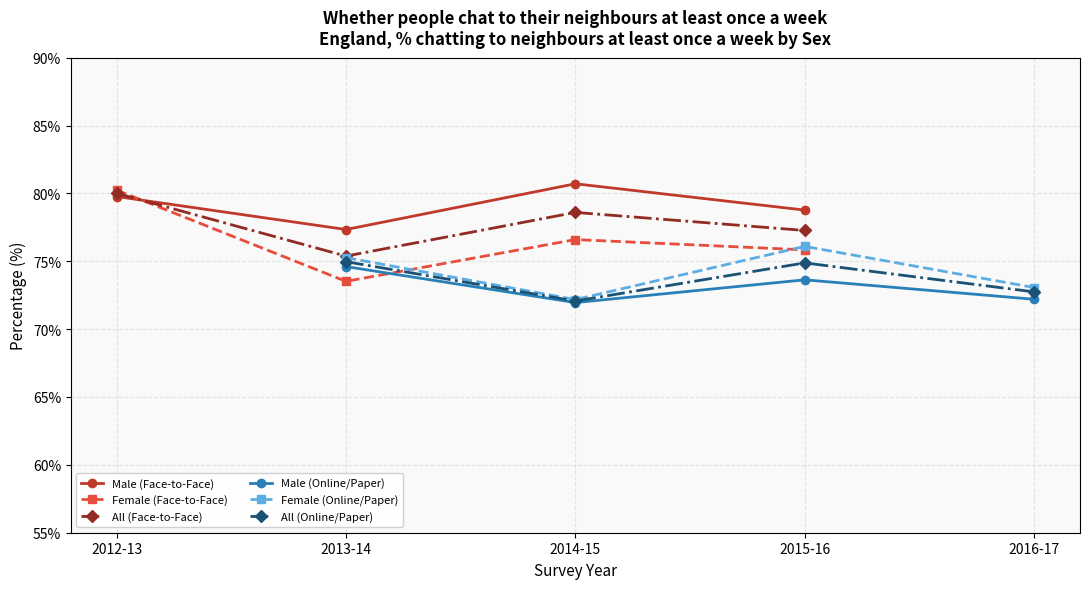

Is it true that All (Face-to-Face) equals 80.0 at 2012-13?

True